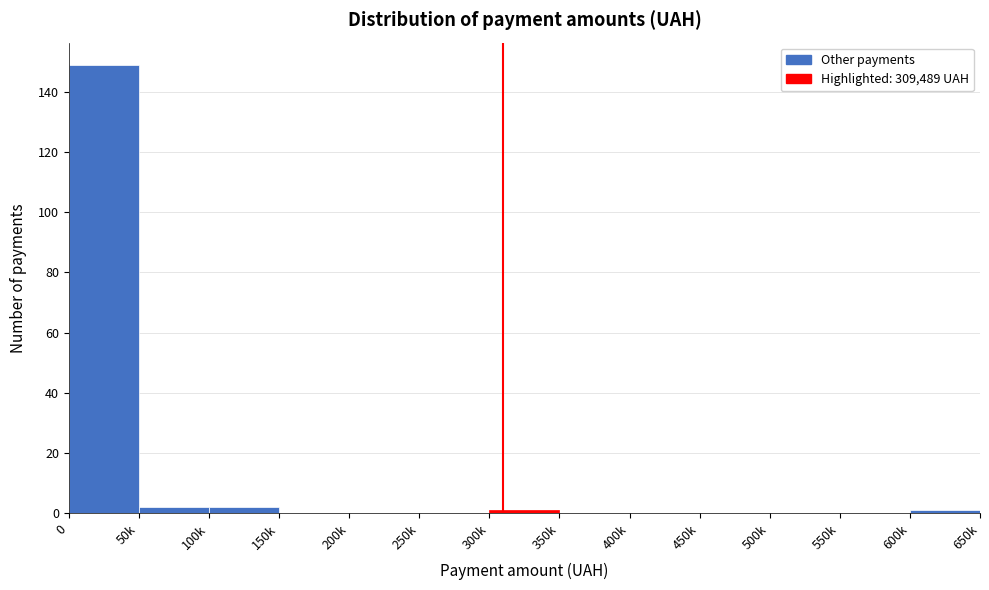

Reading left to right, transcribe all the data shown in this chart.

0=149	50k=2	100k=2	150k=0	200k=0	250k=0	300k=1	350k=0	400k=0	450k=0	500k=0	550k=0	600k=1